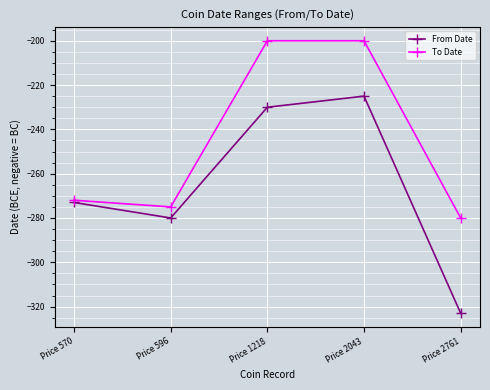

What is the difference between the maximum and minimum values in the From Date series?

98